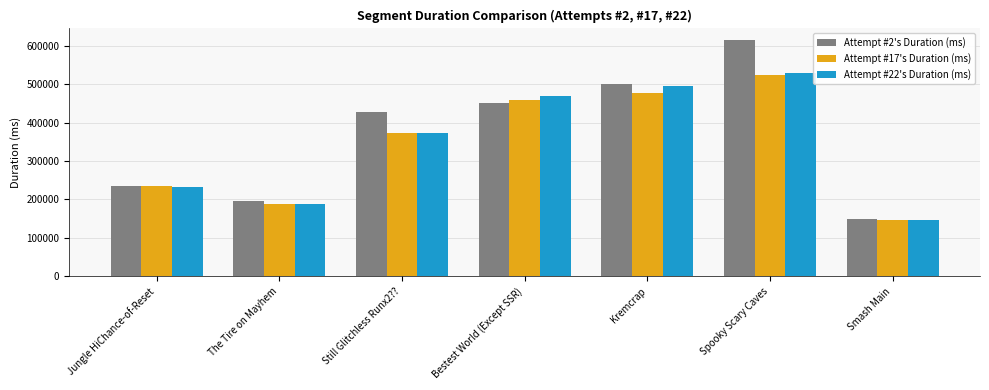

At which category is the sum across all series the highest?

Spooky Scary Caves